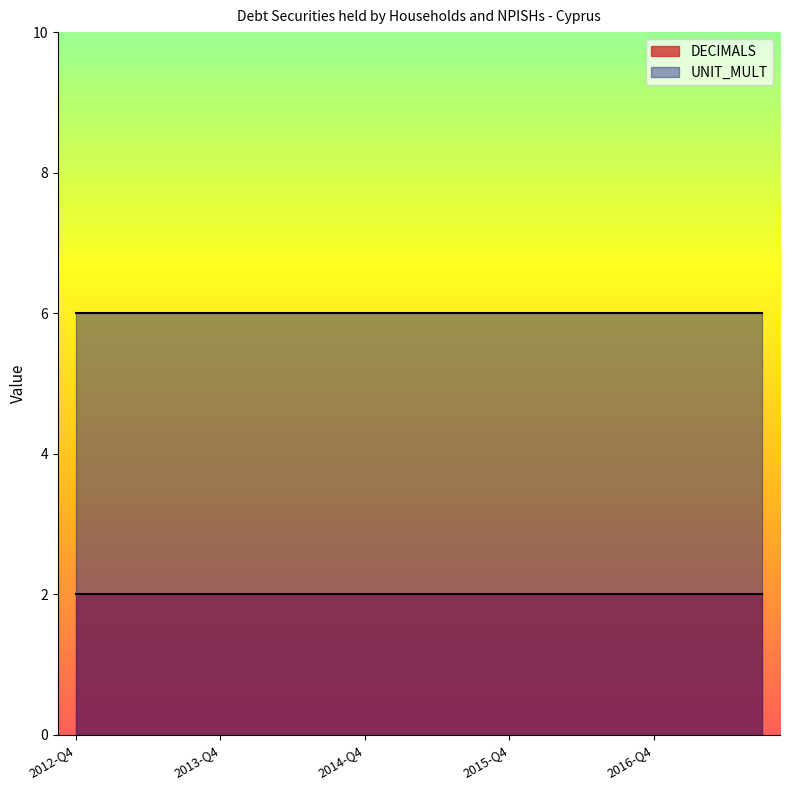

What is the label of the 6th point from the right?

2016-Q2